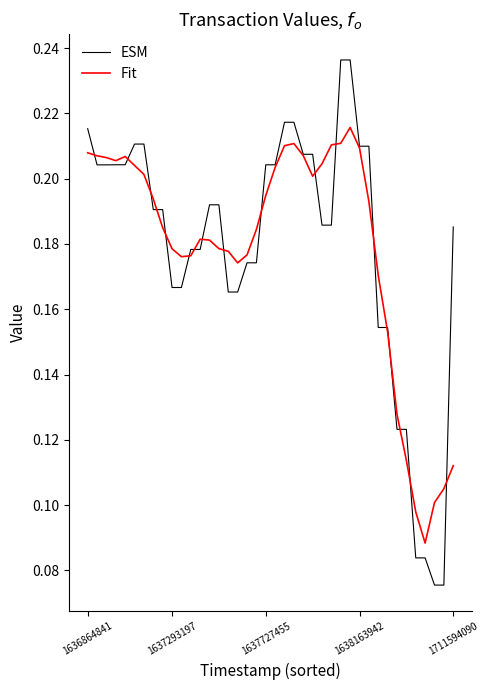

Rank the series by their maximum value, from lowest to highest.

Fit, ESM